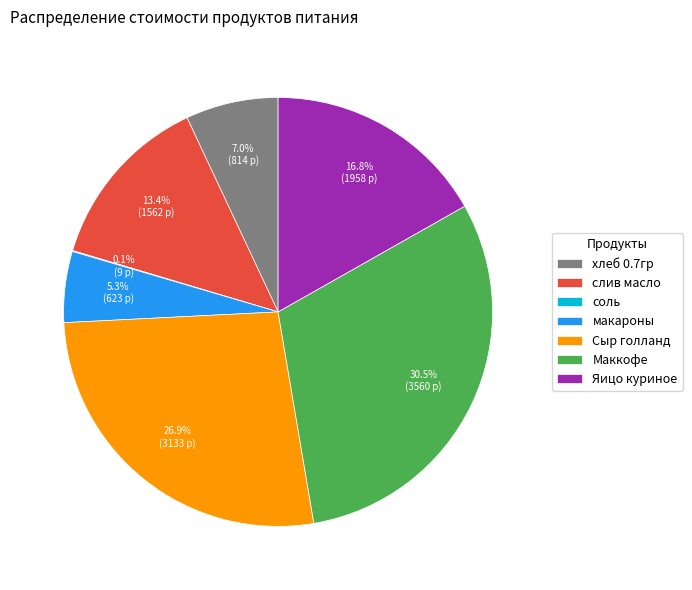

Is the sum of Маккофе and Сыр голланд greater than half?

Yes